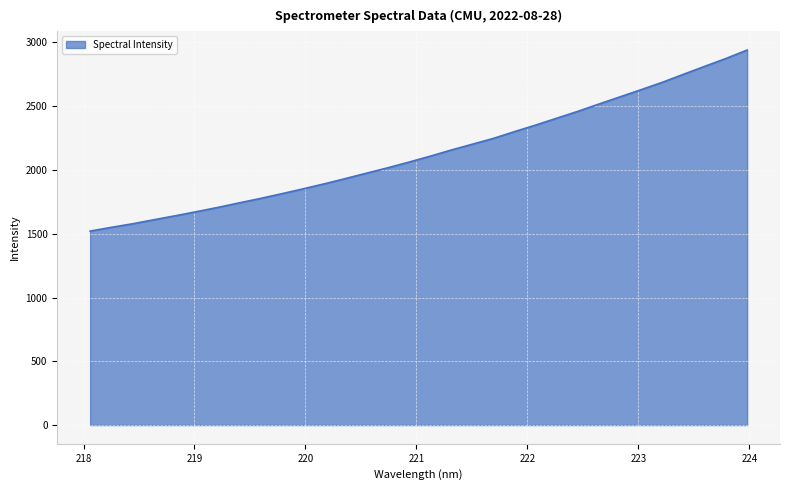

What is the maximum value shown in the chart?

2940.8